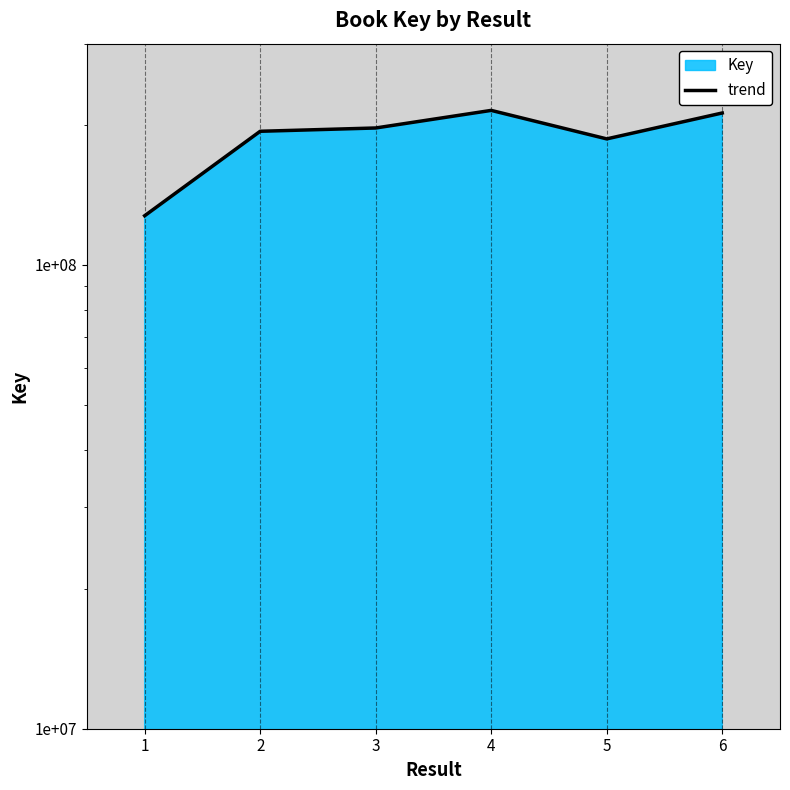

What is the value of the 3rd point from the left?

197387175